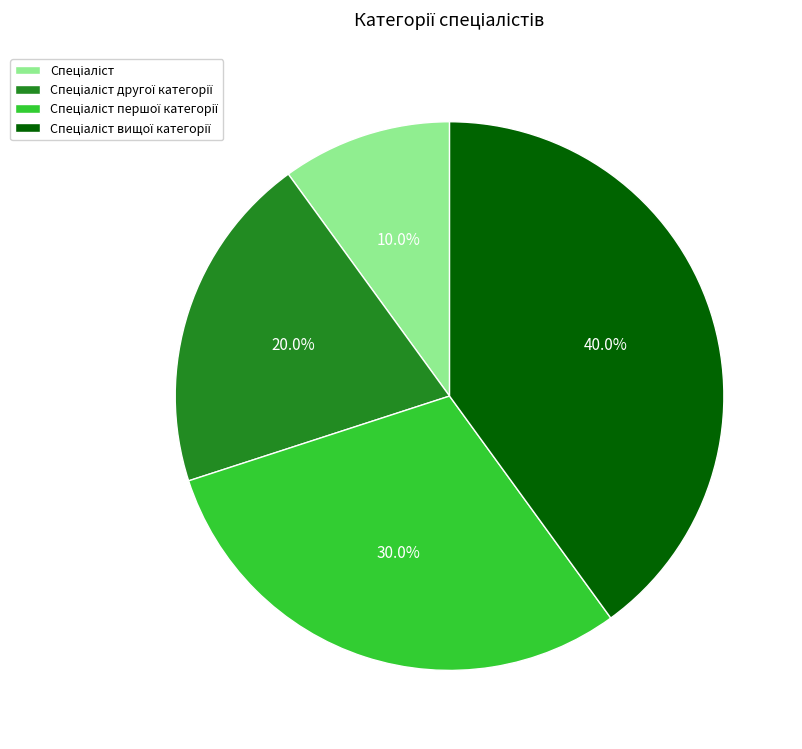

Does any single category account for the majority?

No